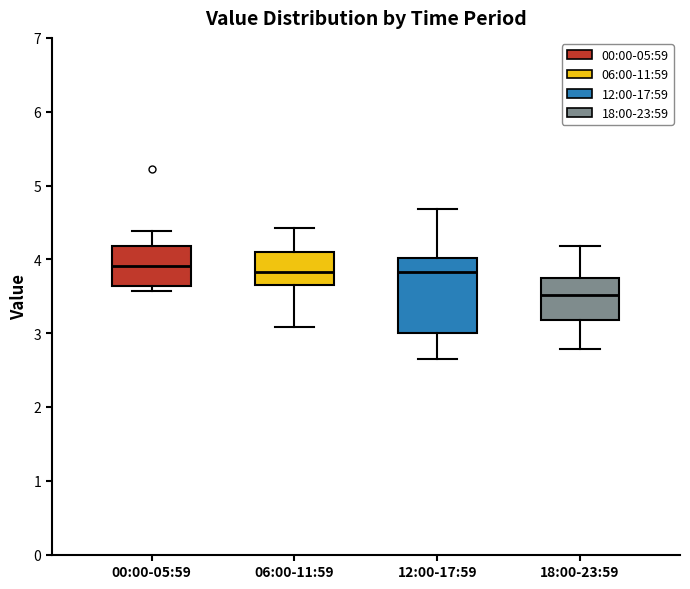

Which box is the tallest, from its lower edge to its upper edge?

12:00-17:59